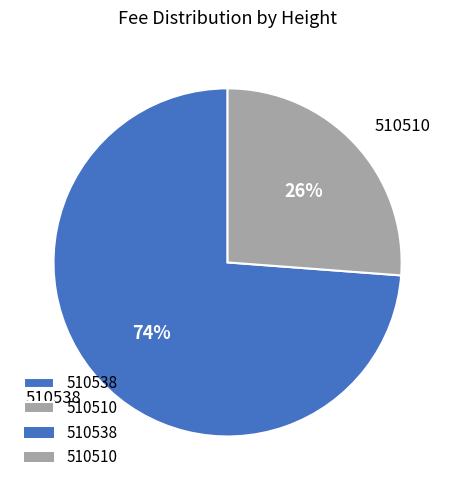

To the nearest percent, what is the average slice percentage?

50%